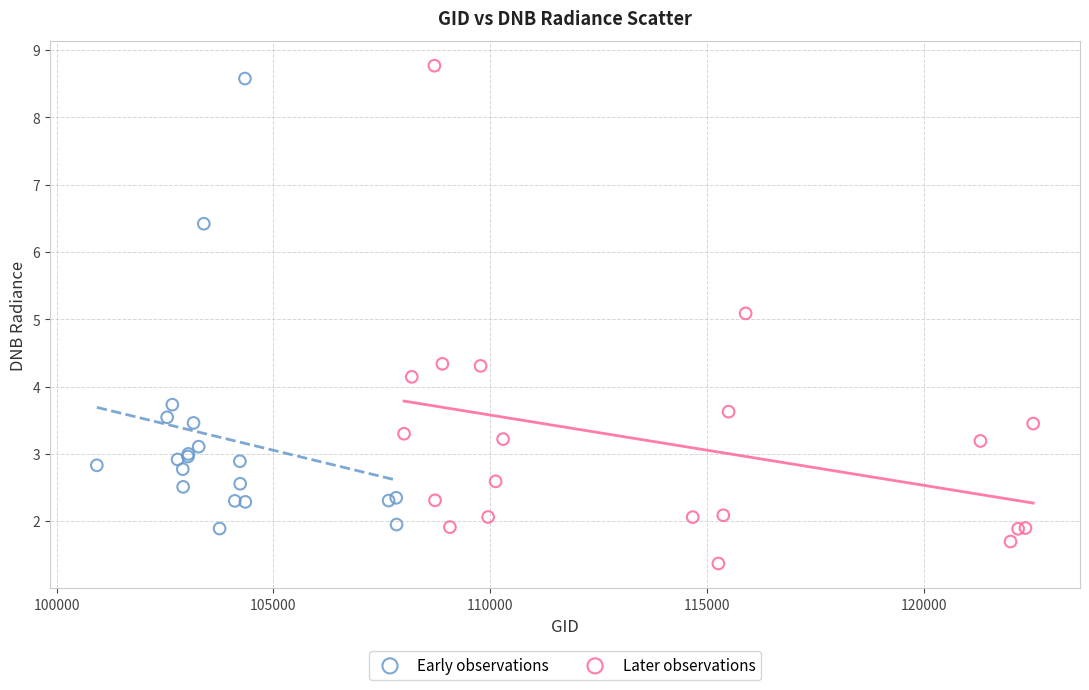

Which series reaches the maximum Y coordinate?

Later observations